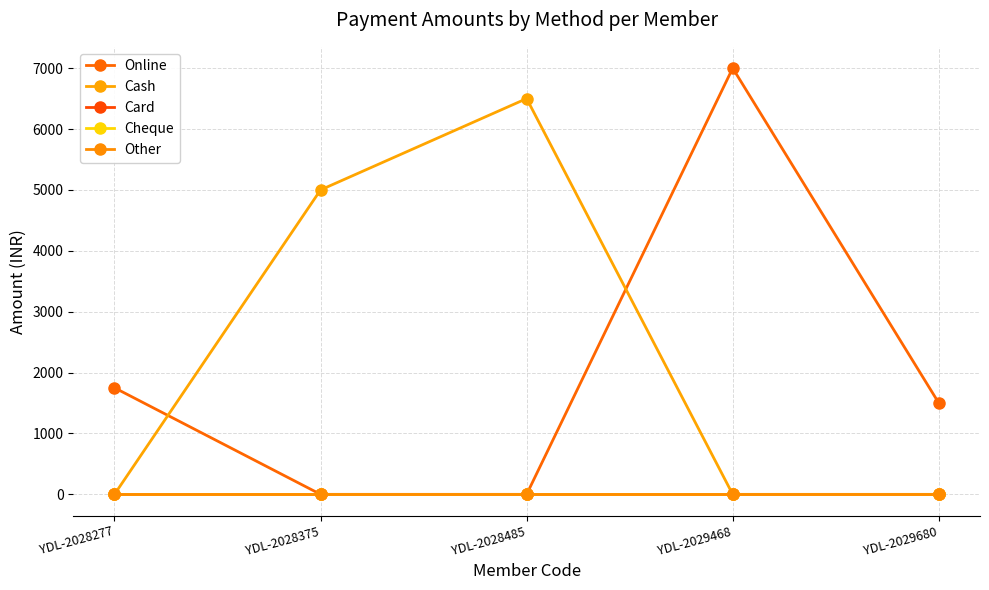

Does the chart have visible grid lines?

Yes